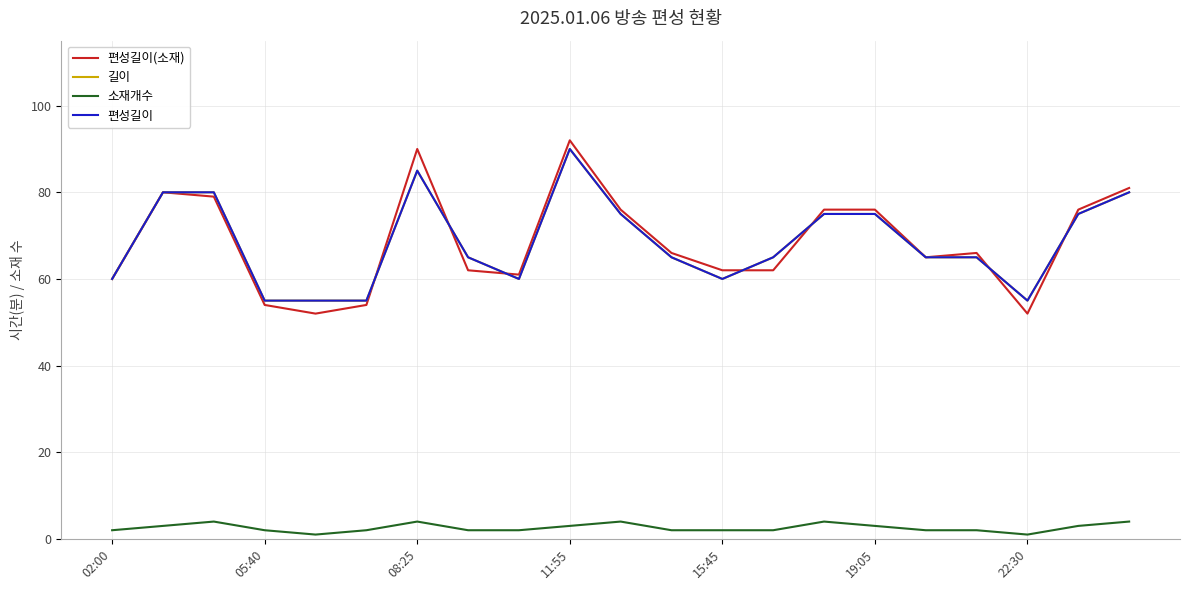

How many lines are shown in the chart?

4